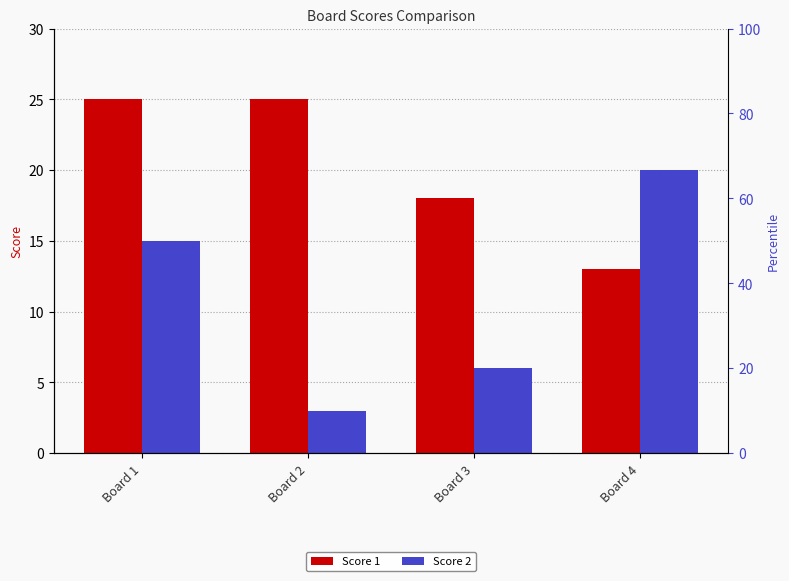

What is the value of the Score 1 bar at the 4th from the left?

13